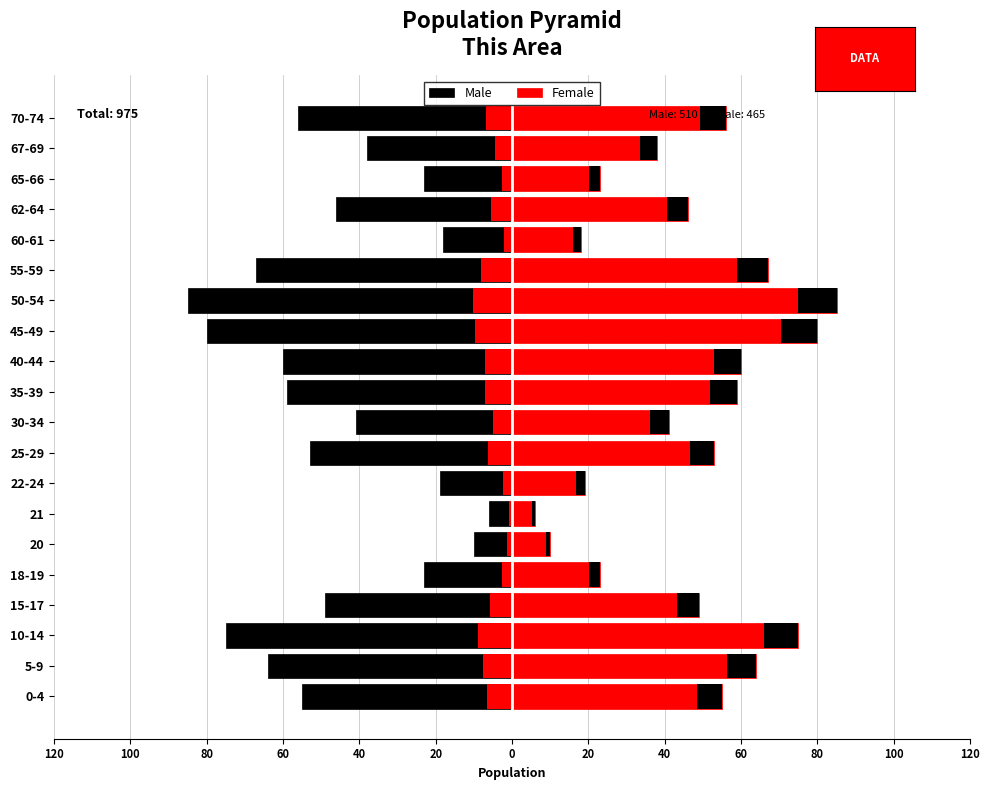

Is it true that Female equals 59 at 35-39?

True